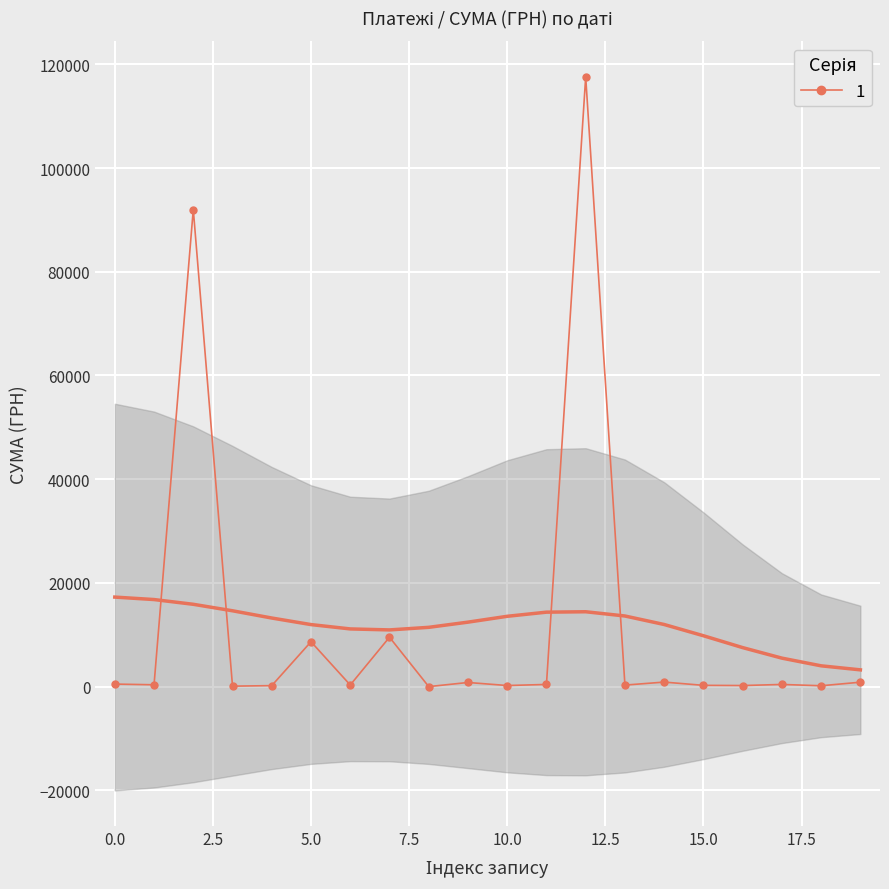

True or false: 1 has more than 0 interior local peaks.

True